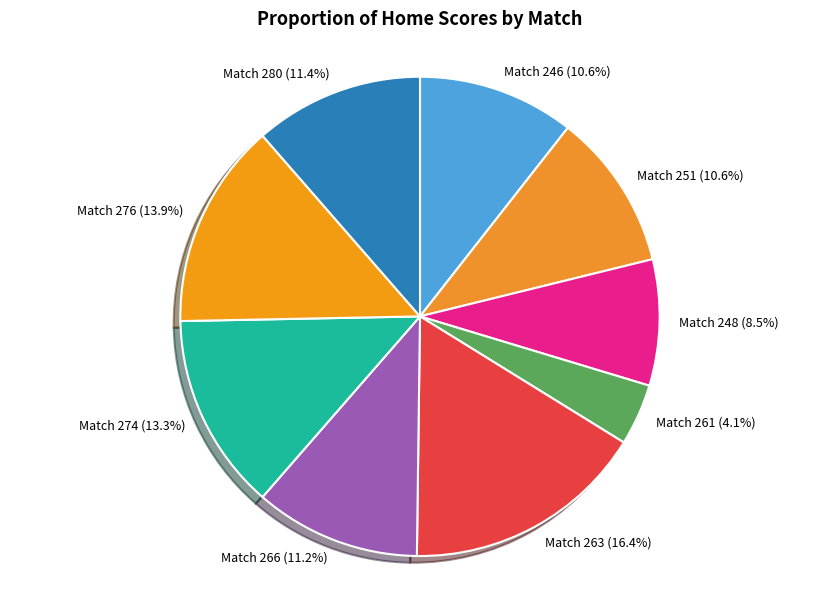

Combined, do Match 246 and Match 276 account for over 50%?

No